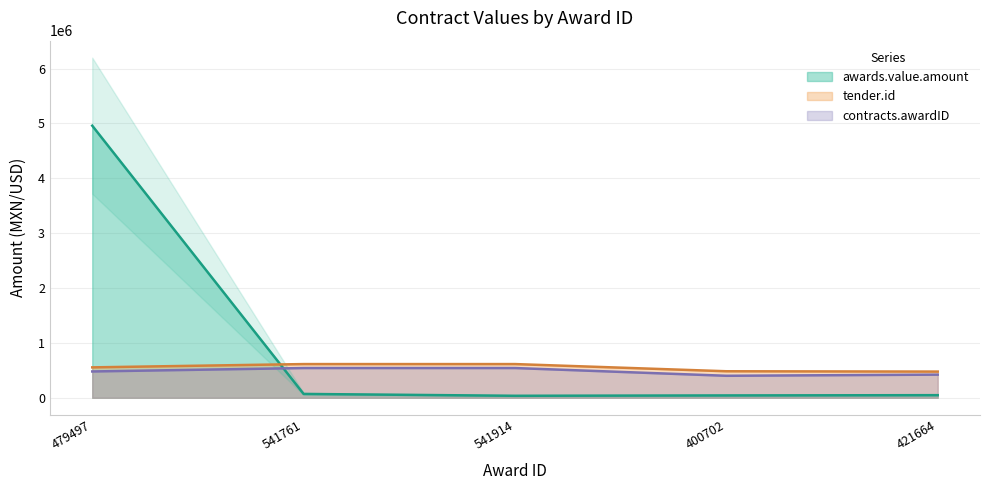

How many values in the contracts.awardID series are below 479497?

2